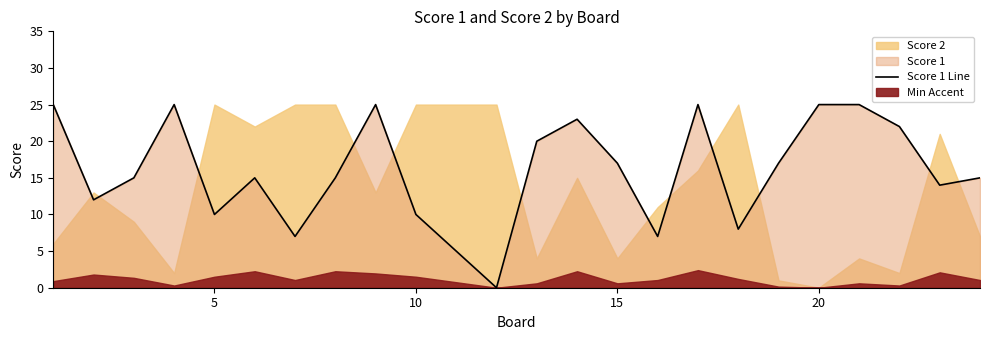

Count the number of values greater than 15.

11